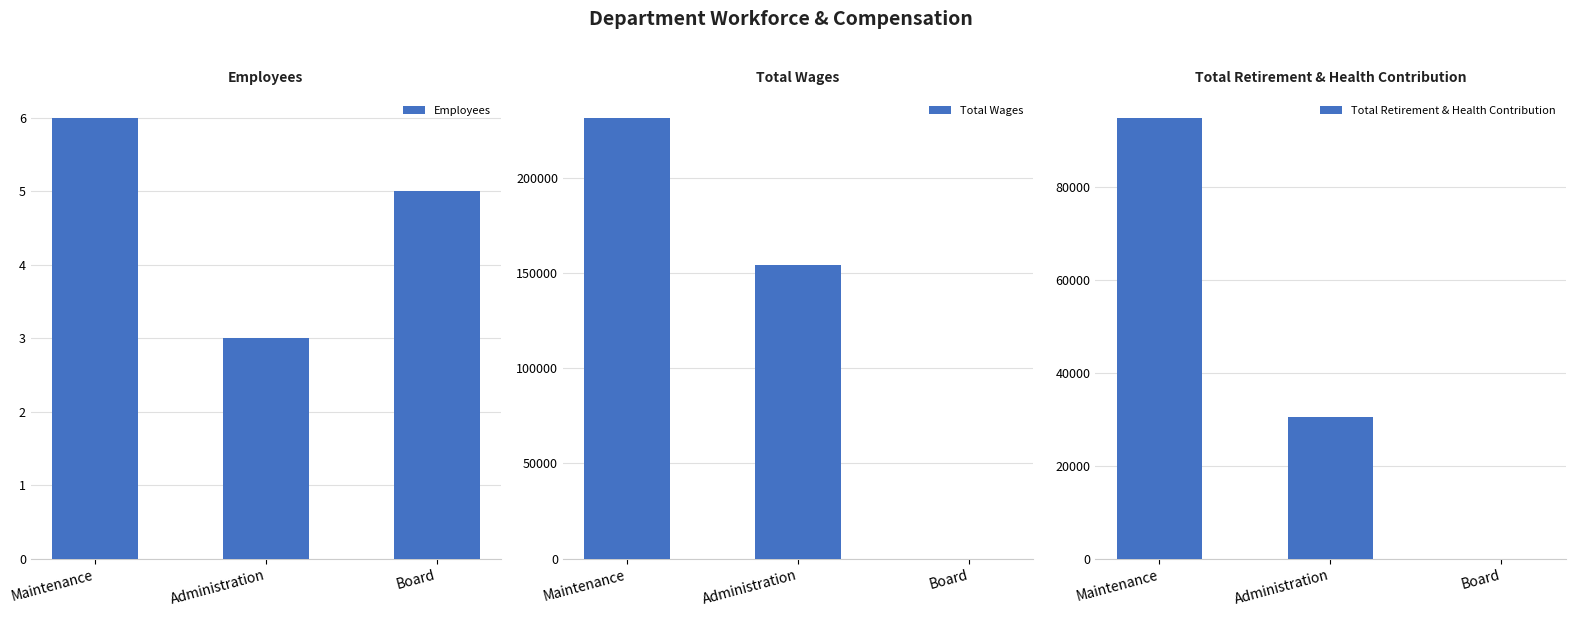

What is the spread (max minus min) of values at Maintenance?

231394